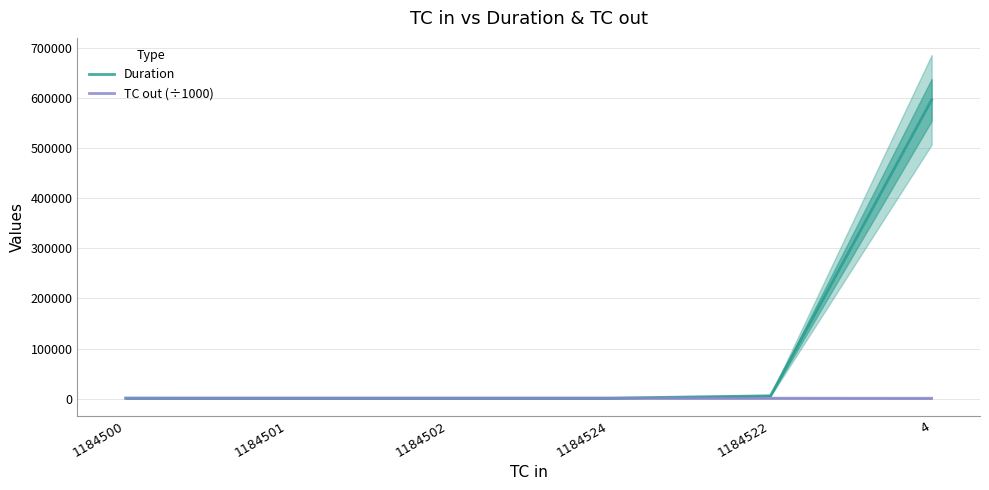

At which label does TC out (÷1000) first exceed 1185?

1184500